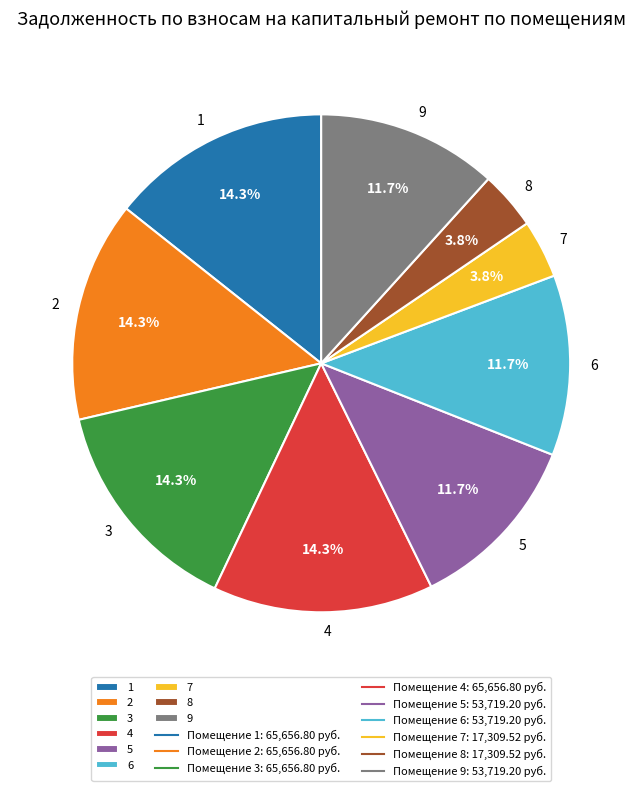

Does 1 account for over 50% of the chart?

No